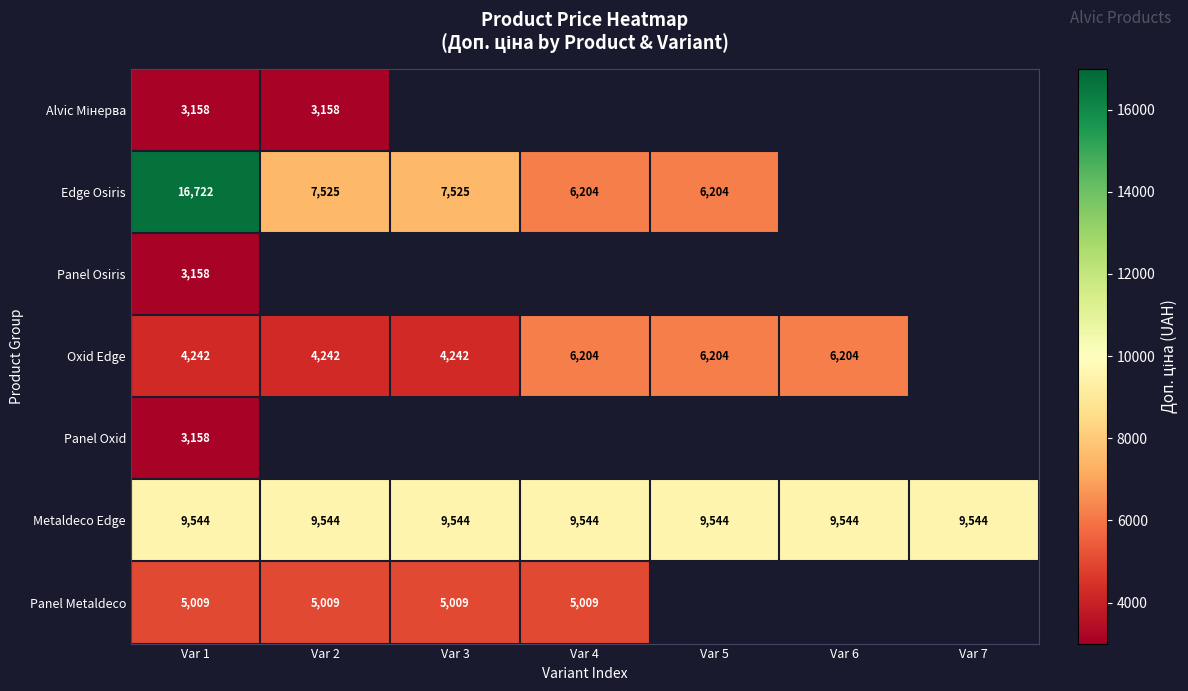

The Oxid Edge series shows 1848 at Var 3. True or false?

False